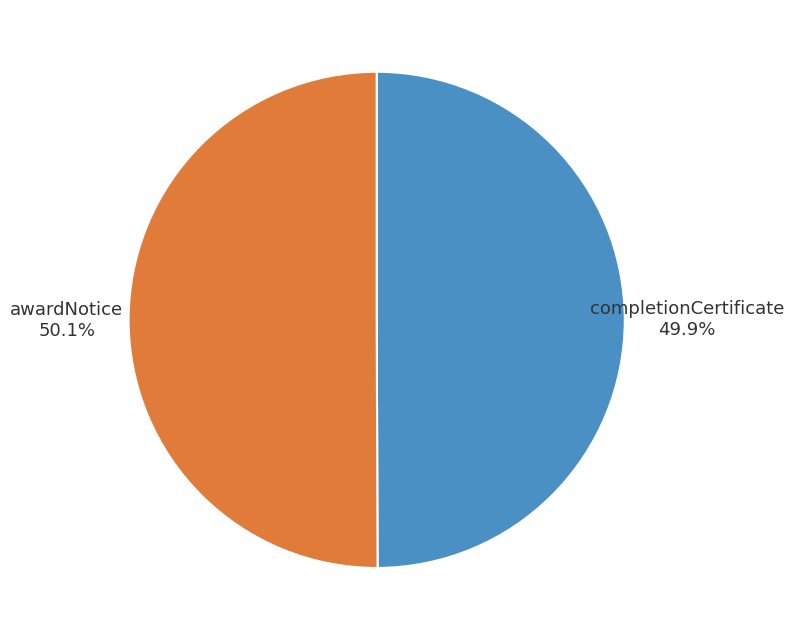

Count the number of slices in the pie.

2